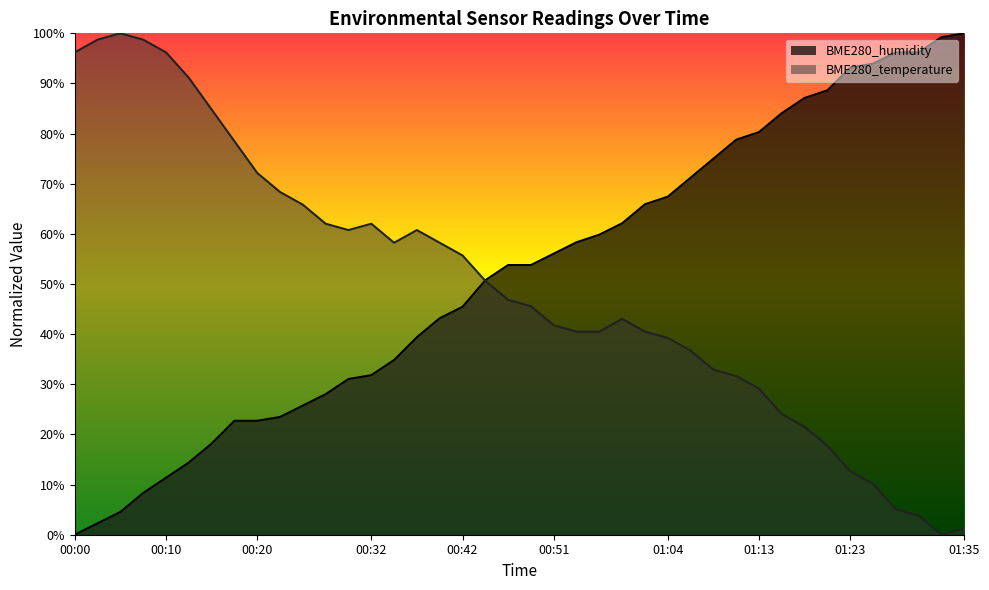

How many times do BME280_humidity and BME280_temperature cross each other?

1